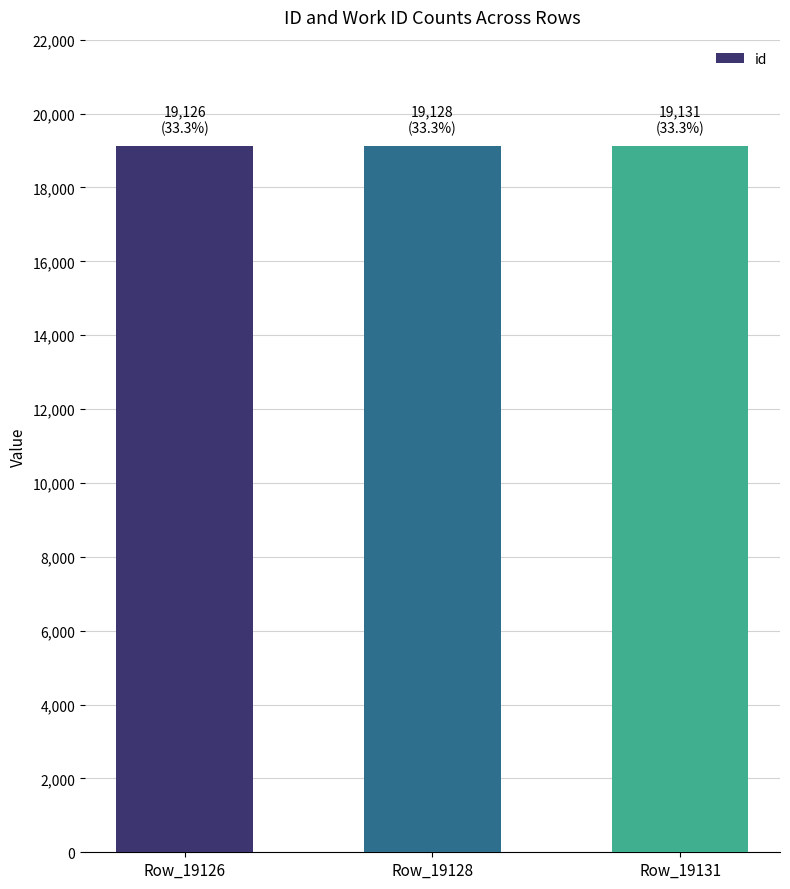

What is the change in value from Row_19128 to Row_19131?

+3